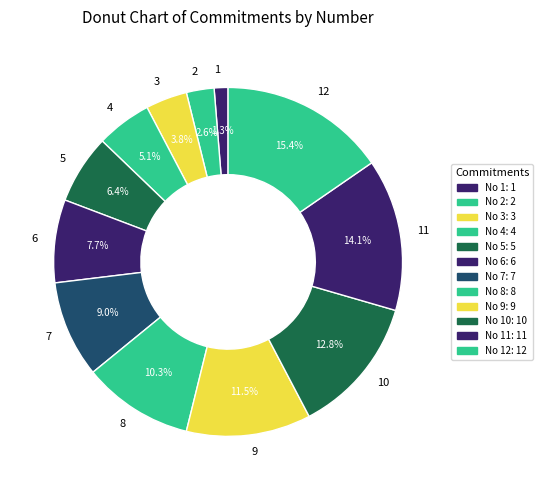

How many slices are in this pie chart?

12